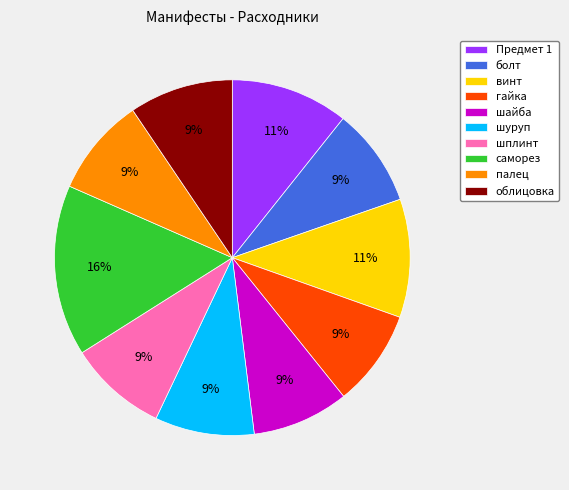

Approximately how many times larger is the value at саморез compared to гайка?

1.8